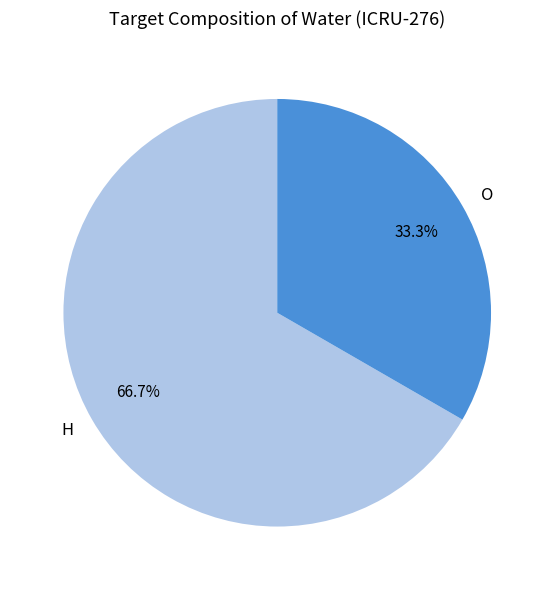

Count the number of slices in the pie.

2